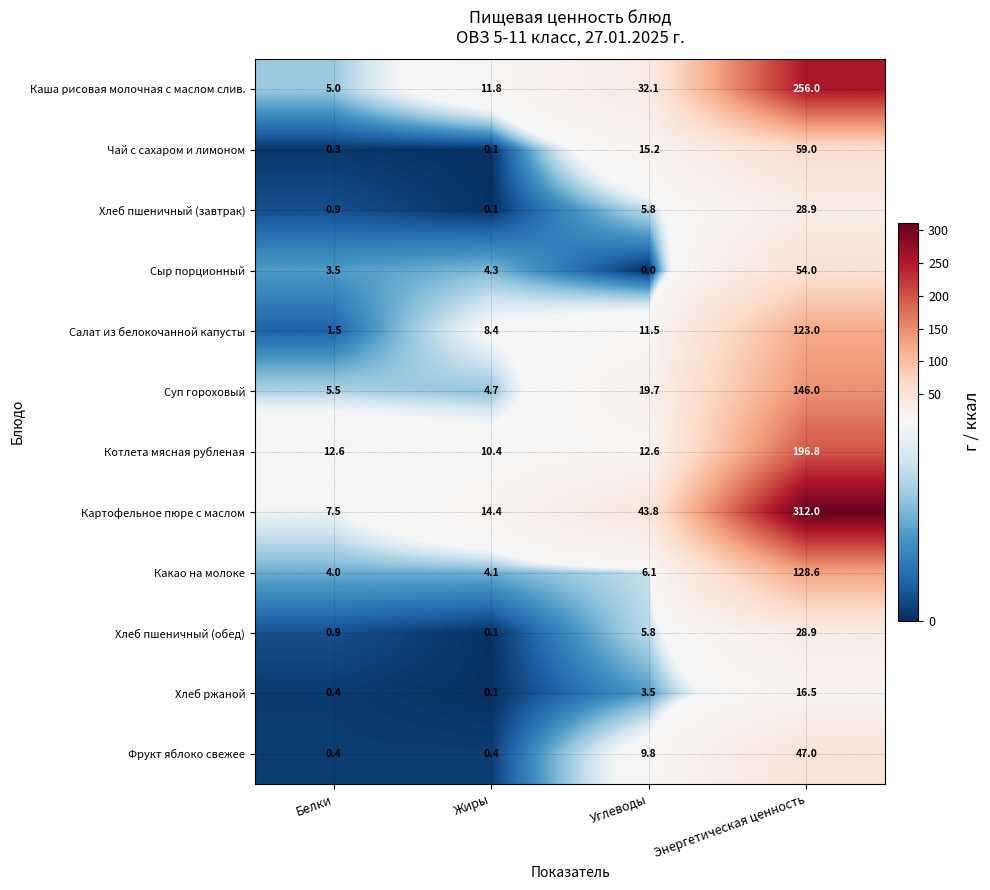

What is the difference between the second highest and second lowest values in the Какао на молоке series?

2.0